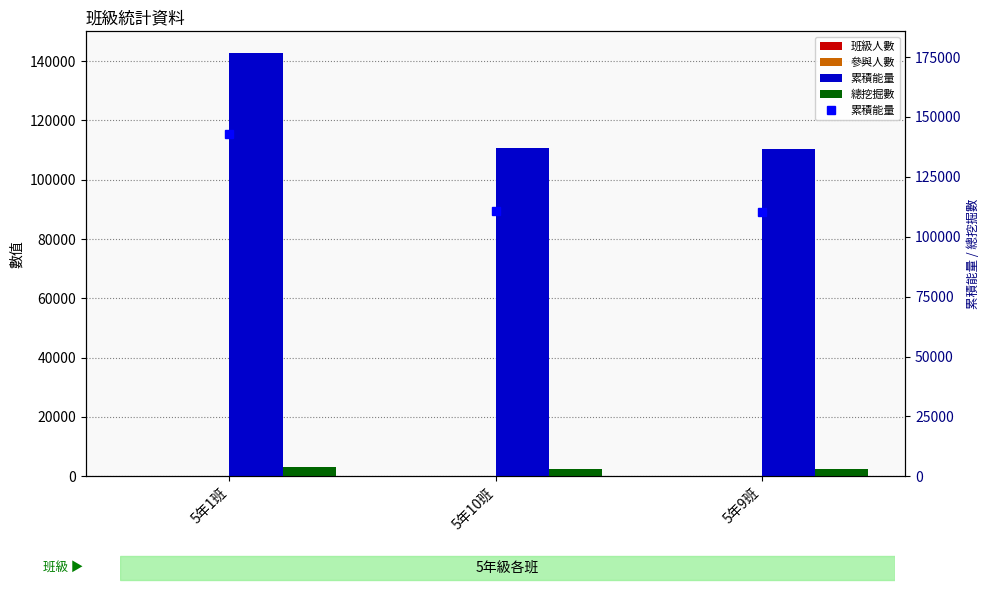

What is the average value of the 累積能量 series?

121307